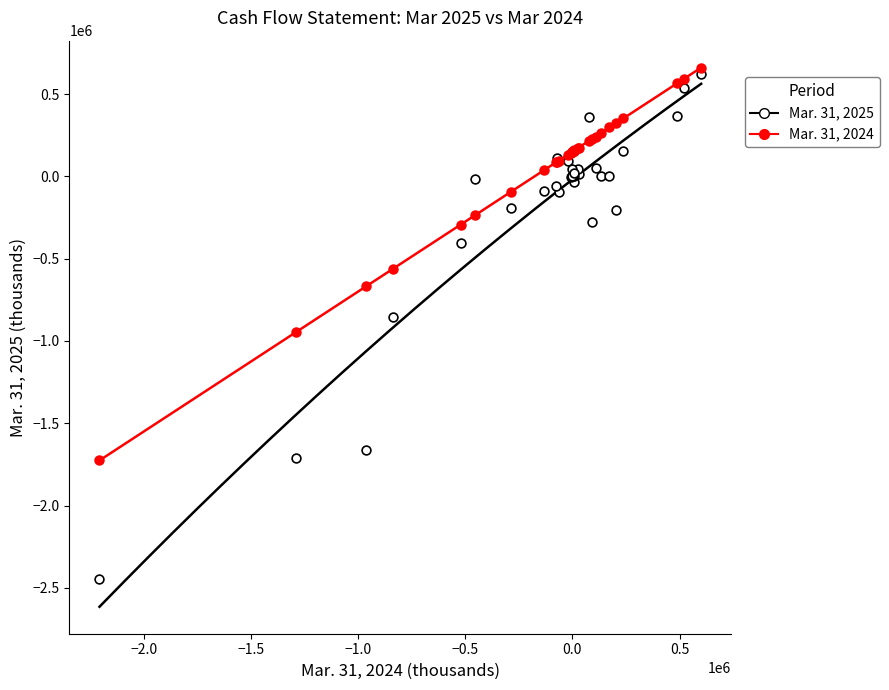

What are all the series names shown in the legend?

Mar. 31, 2025, Mar. 31, 2024